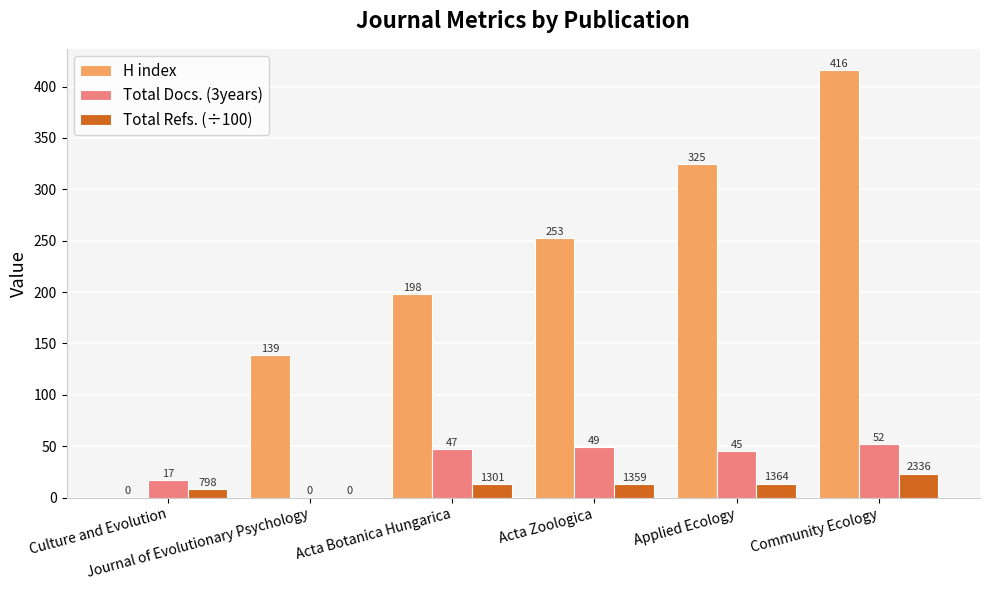

Which series has the largest total across all categories?

H index